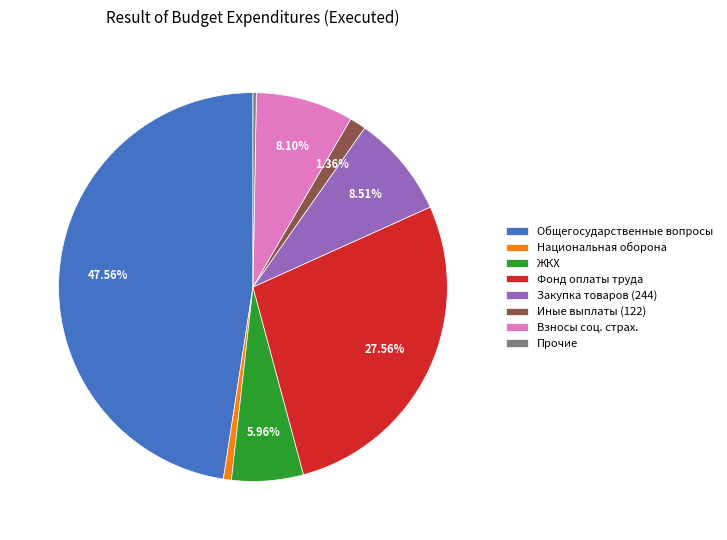

Which slice is the largest?

Общегосударственные вопросы